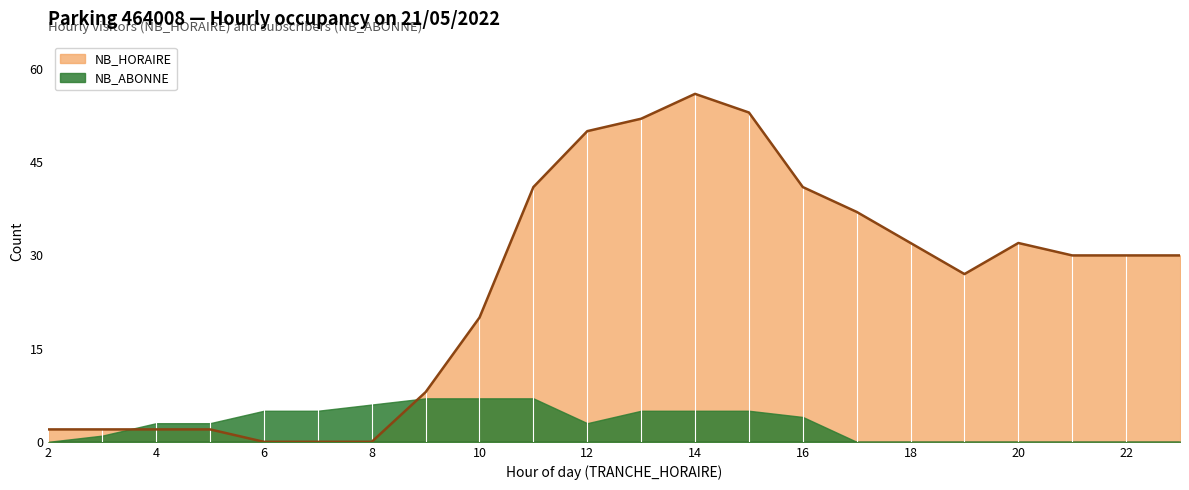

What value does the data have at 12, to the nearest 10?

50